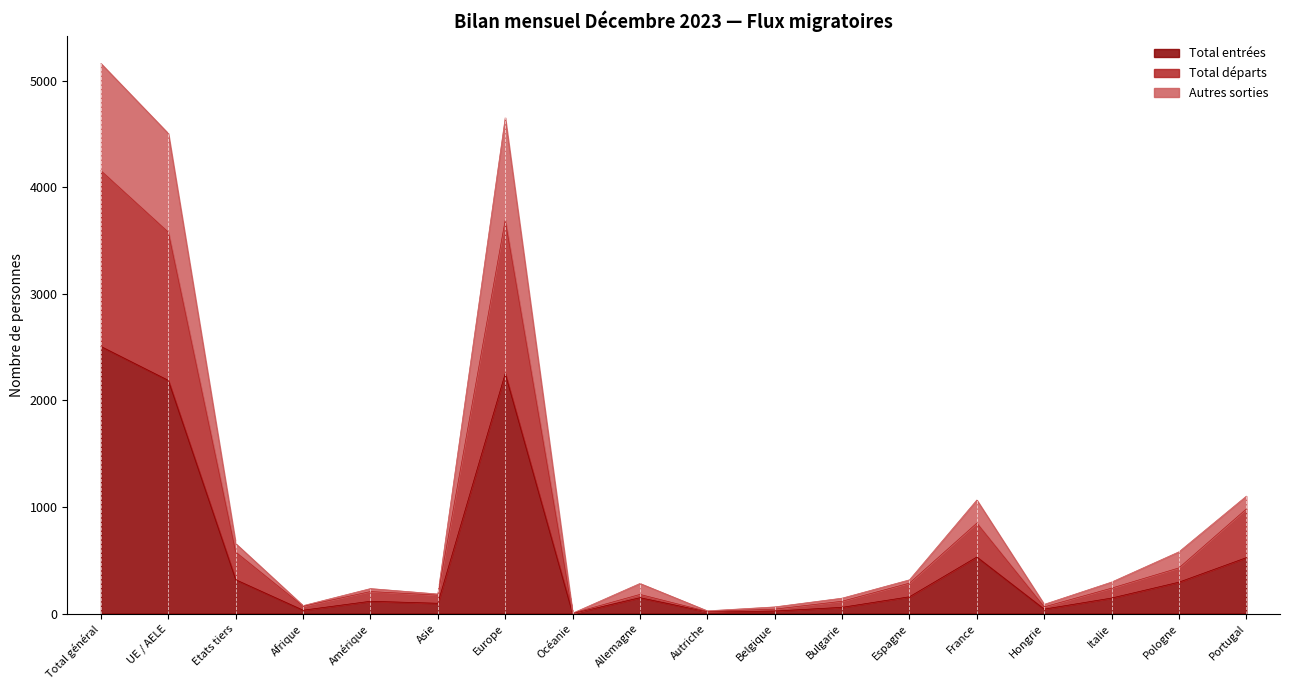

True or false: Total entrées and Autres sorties cross at least once.

False